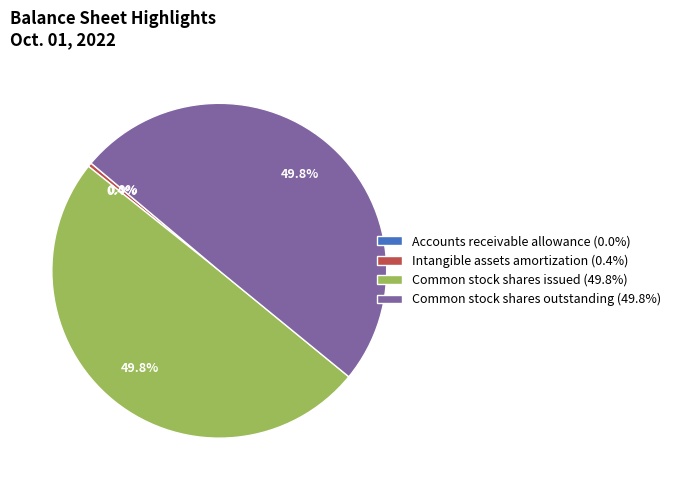

Does Intangible assets amortization (0.4%) represent more than half of the total?

No